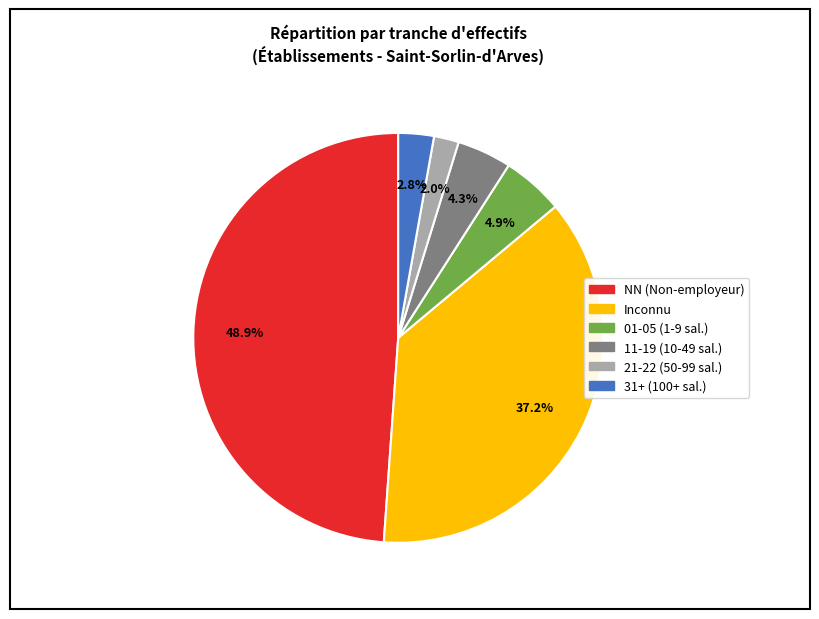

Is there a majority slice in this chart?

No